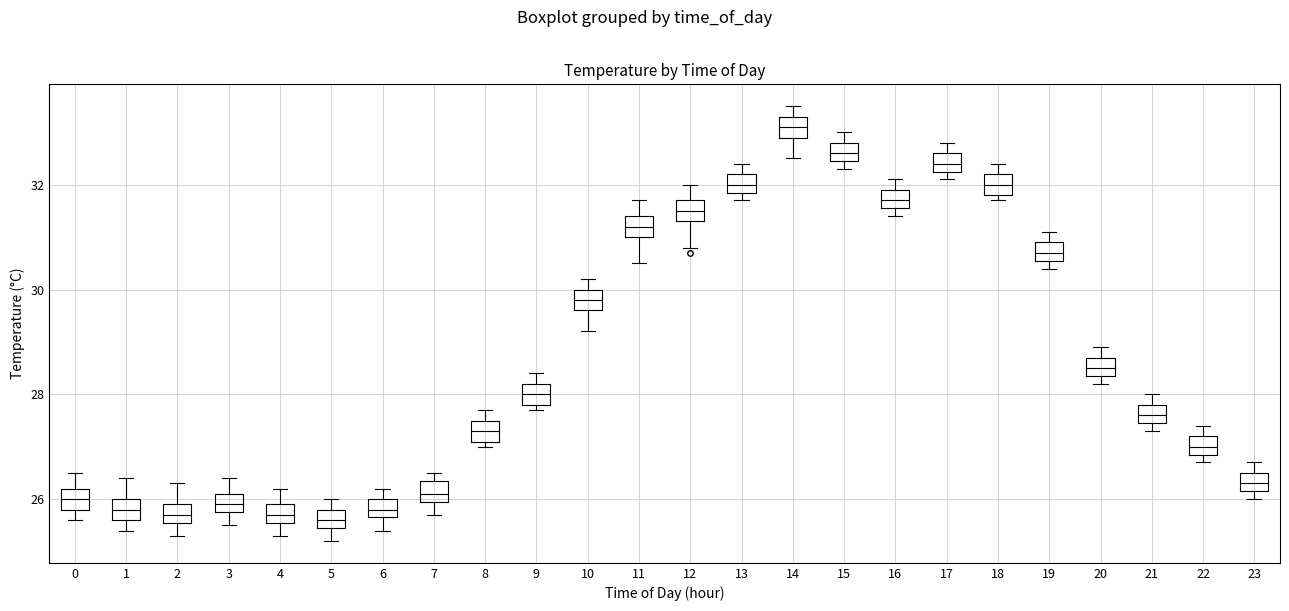

Where does the median line of the box at x = 9 sit on the y-axis? The values are not printed on the chart, so give them approximately, as read against the axis.

28.0